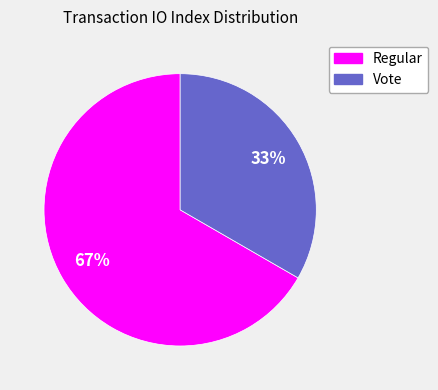

How many segments does this pie chart have?

2